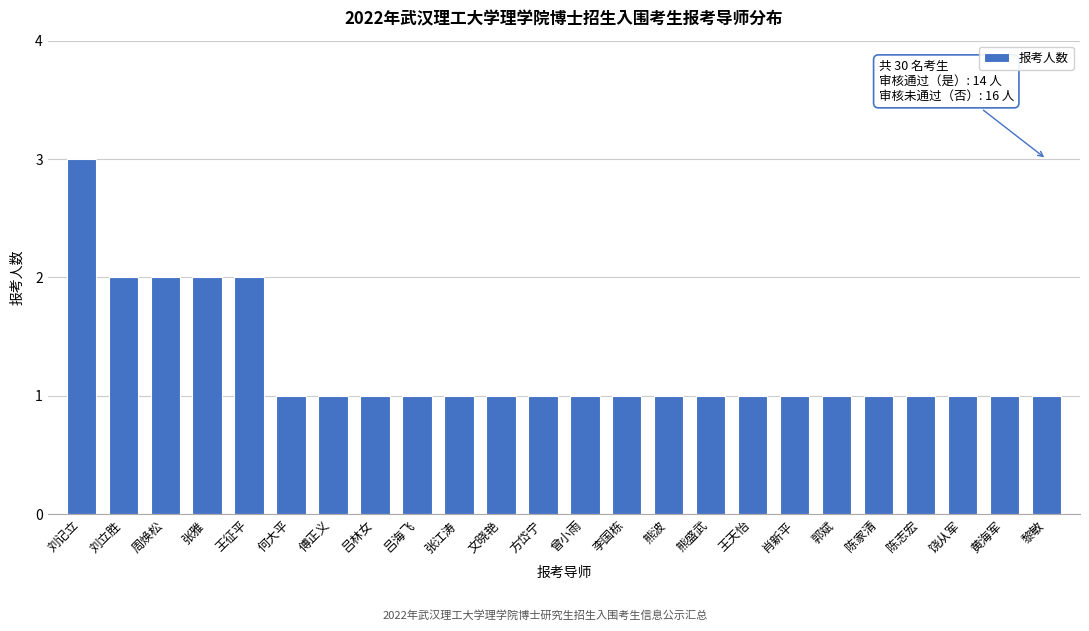

Reading right to left, what are all the values shown in this chart?

黎敏=1	黄海军=1	饶从军=1	陈志宏=1	陈家清=1	郭斌=1	肖新平=1	王天怡=1	熊盛武=1	熊波=1	李国栋=1	曾小雨=1	方岱宁=1	文晓艳=1	张江涛=1	吕海飞=1	吕林女=1	傅正义=1	何大平=1	王征平=2	张雅=2	周焕松=2	刘立胜=2	刘记立=3